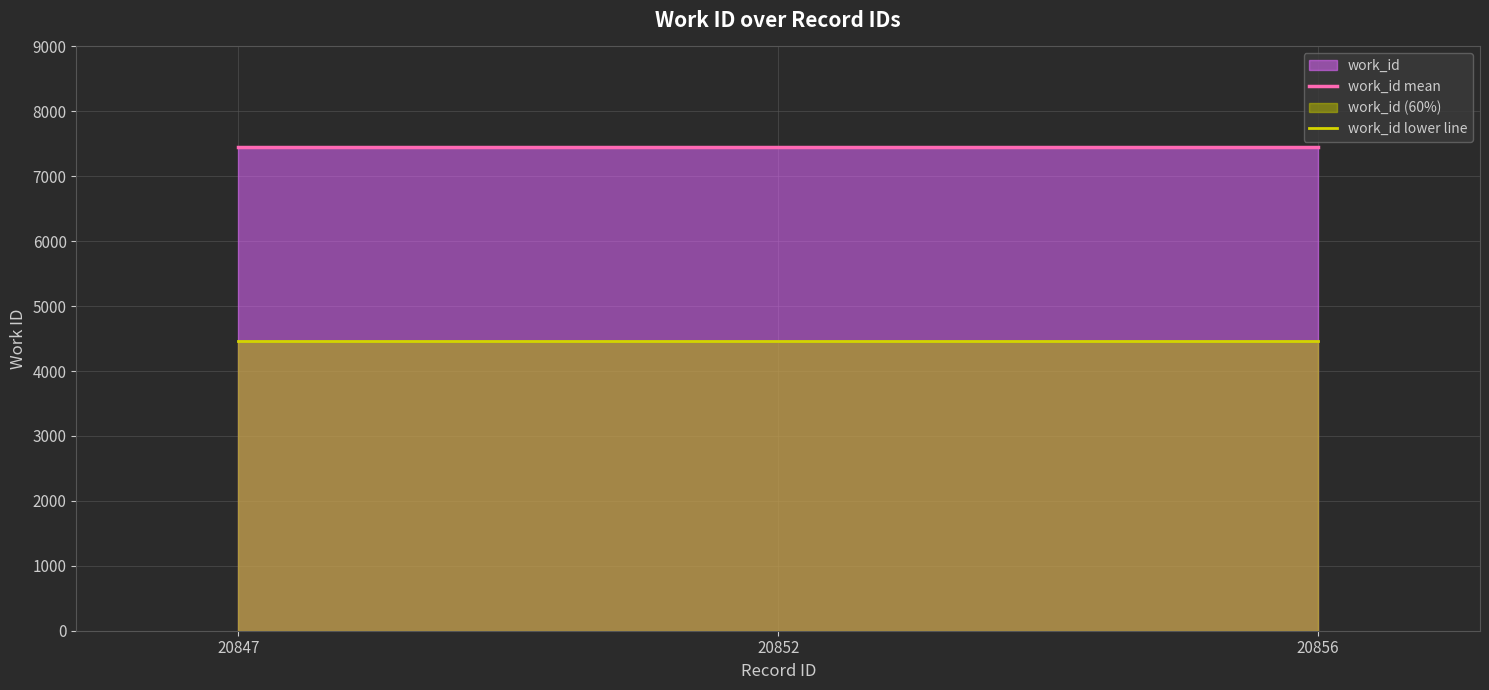

Does the chart have visible grid lines?

Yes